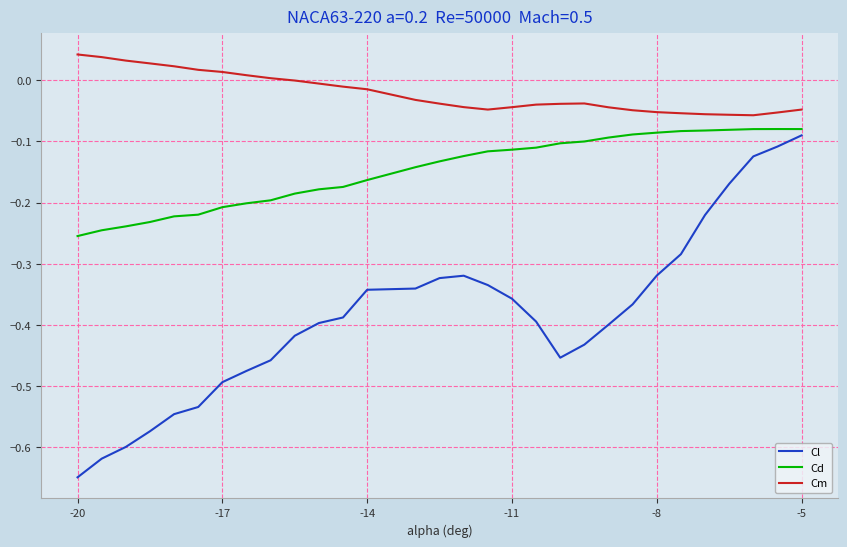

Which series has the widest spread of values?

Cl